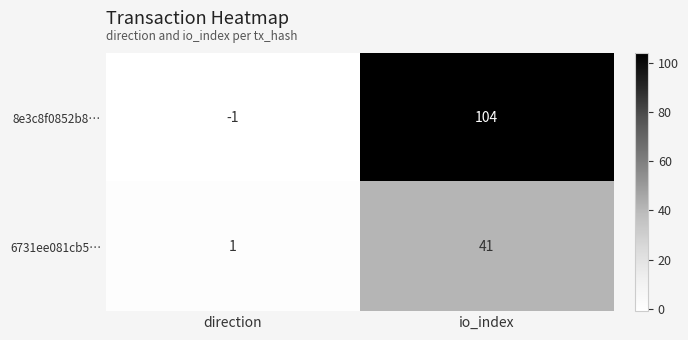

Read the 8e3c8f0852b8… value at io_index, to the nearest 50.

100